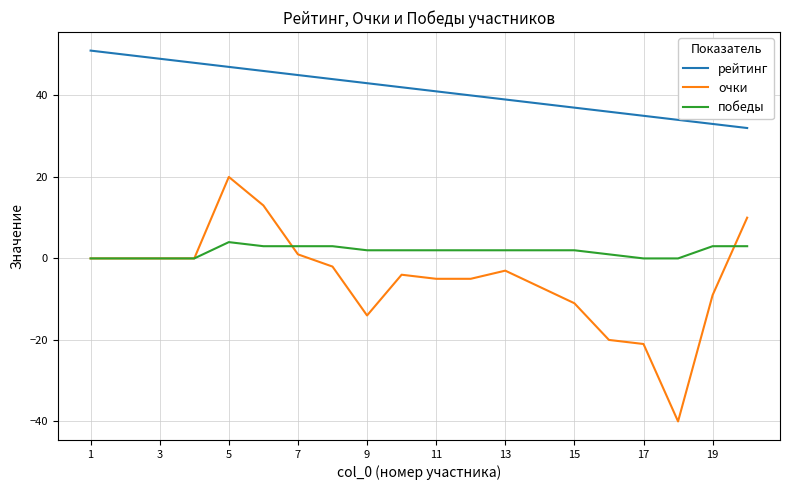

How many categories are shown in the chart?

20